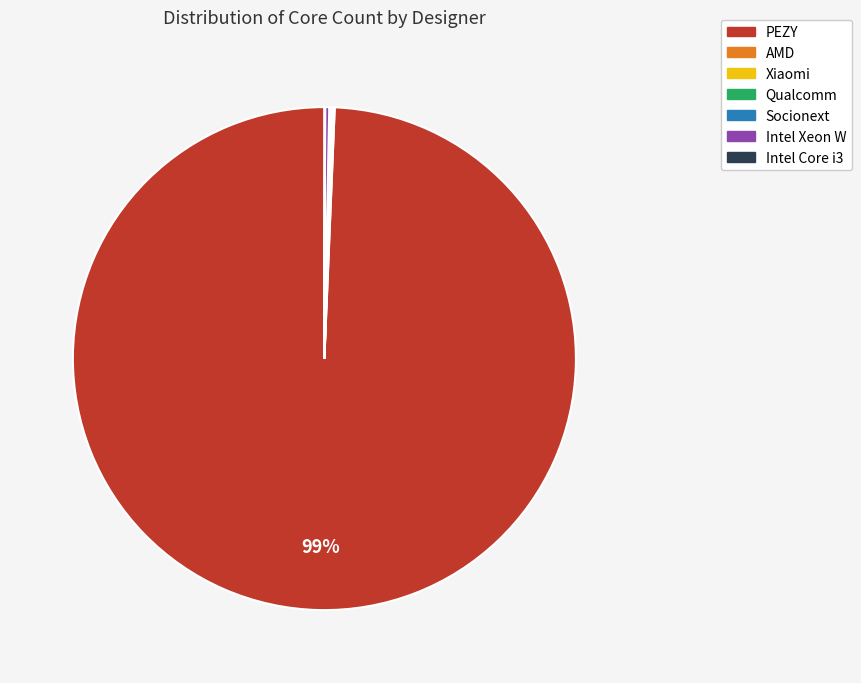

To the nearest percent, what is the average slice percentage?

14%